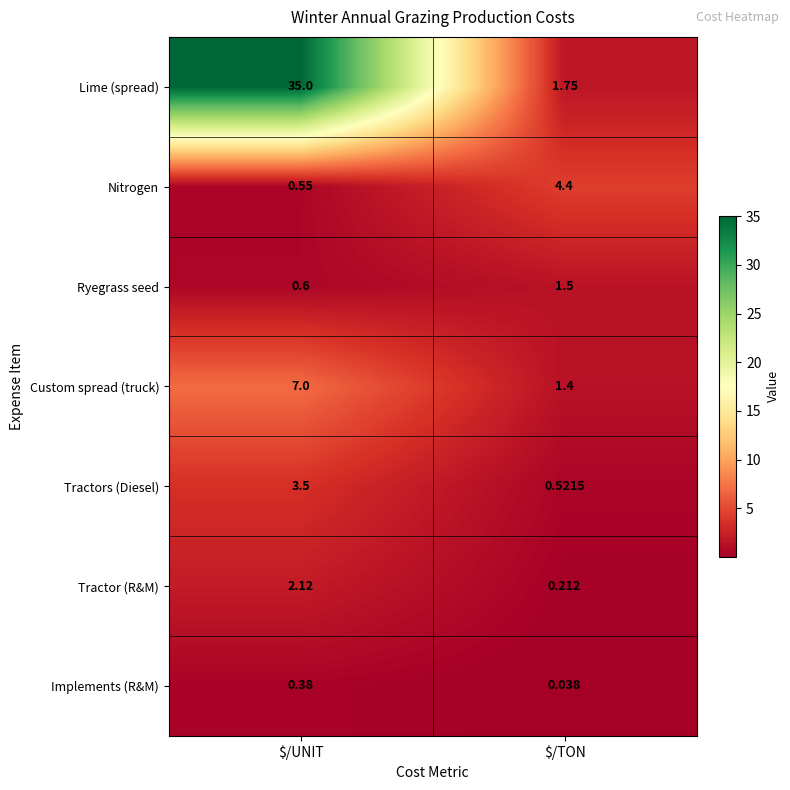

Where is Custom spread (truck) nearest to the value 4?

$/TON